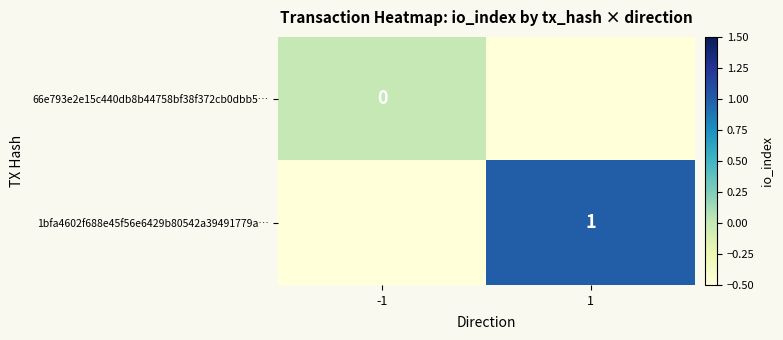

At which category is the sum across all series the highest?

1